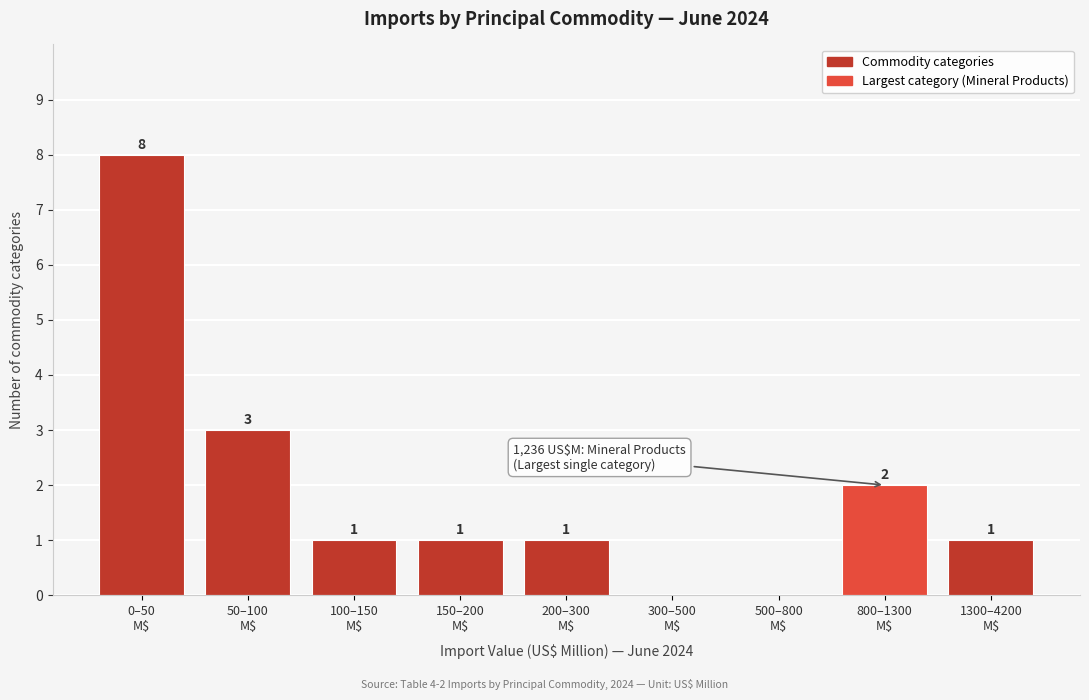

What is the maximum value shown in the chart?

8